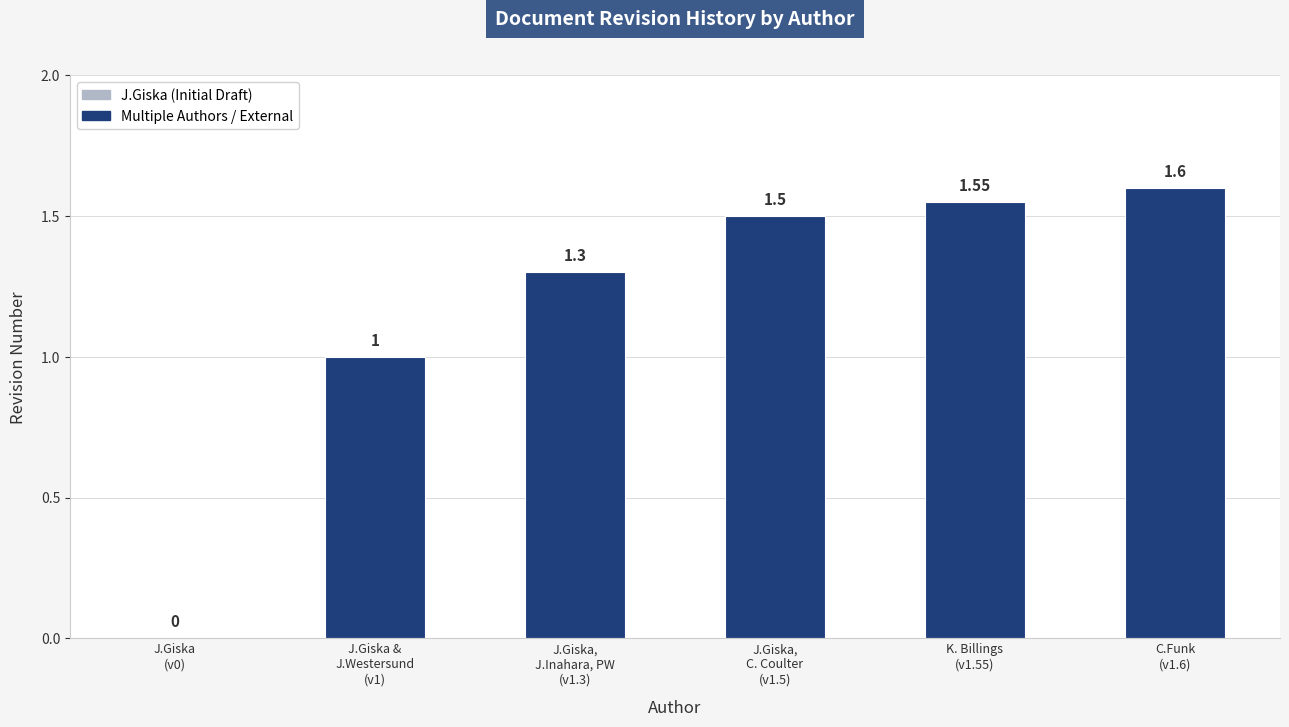

True or false: the data shows 1.5 at J.Giska &
J.Westersund
(v1).

False